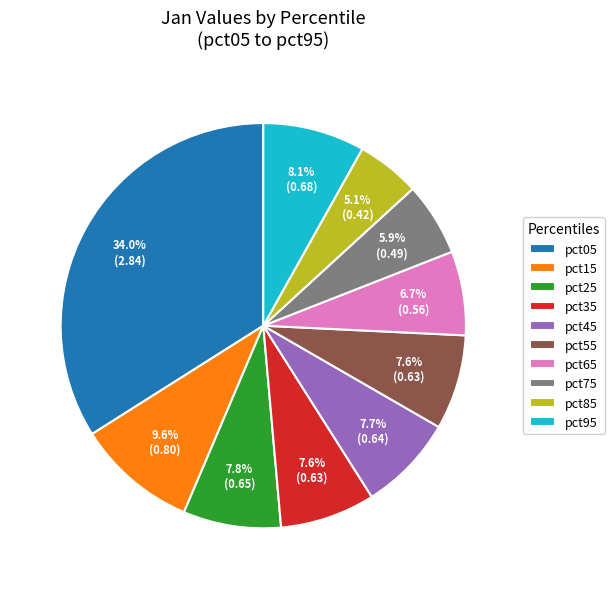

Which has a higher value, pct15 or pct05?

pct05